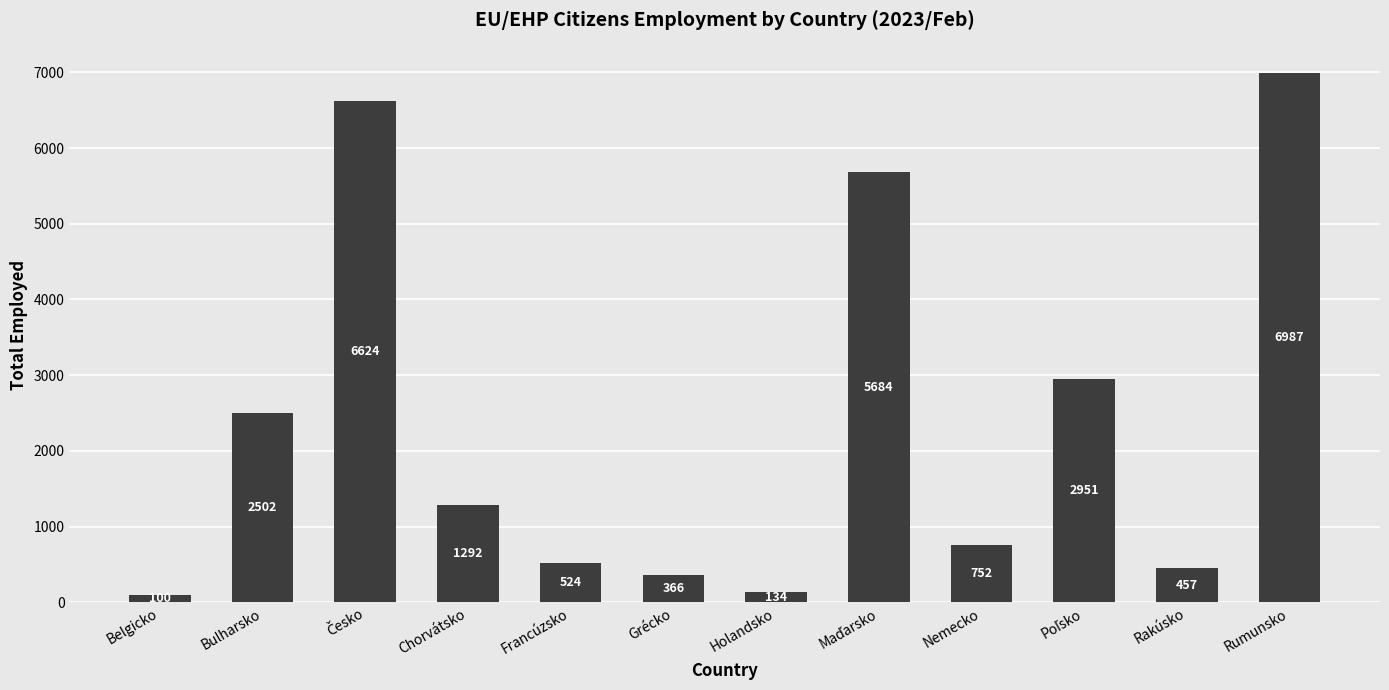

Where does the data first go above 1292?

Bulharsko